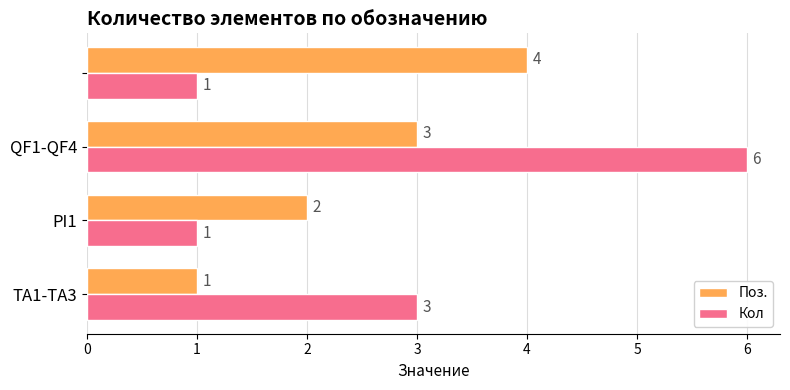

Rank the series by their maximum value, from lowest to highest.

Поз., Кол